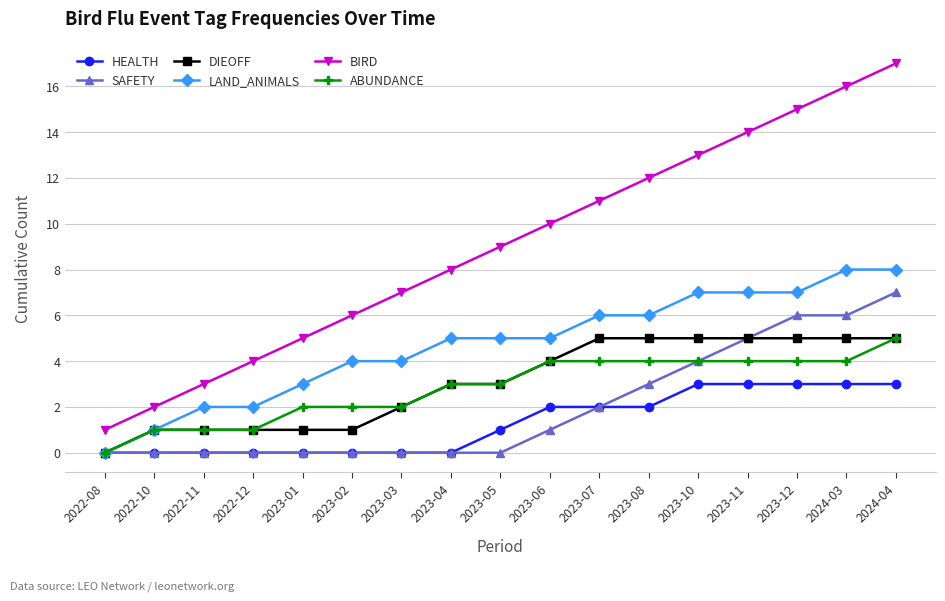

How many data points in HEALTH are less than 1?

8